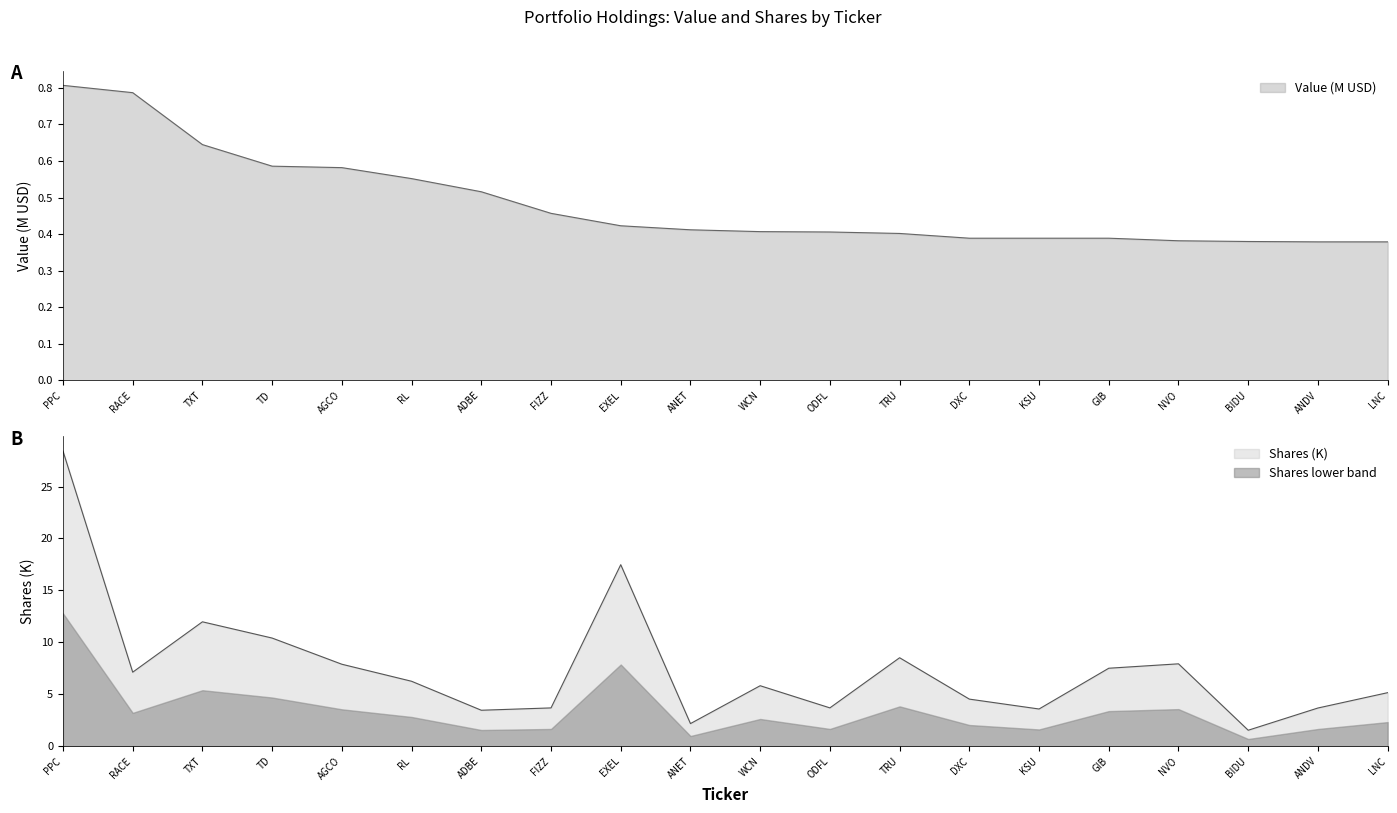

In Shares or principal amount, how many points are lower than both neighbors (excluding endpoints)?

6